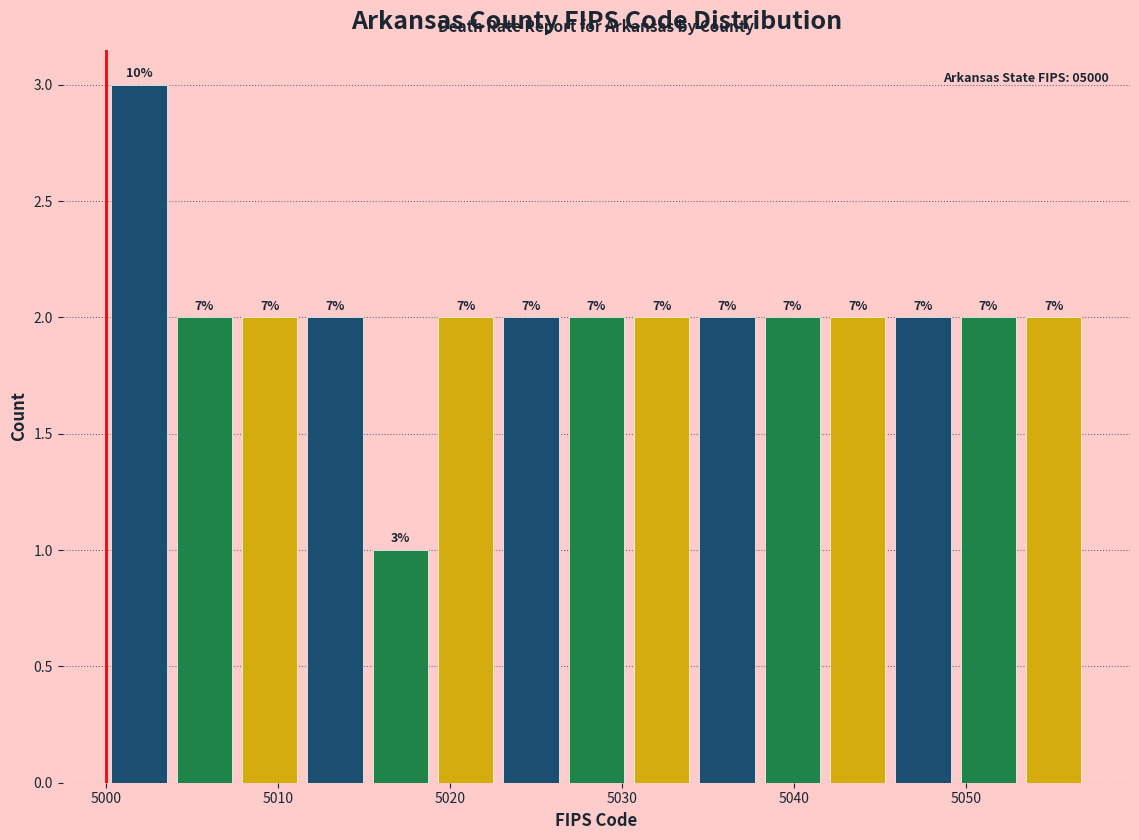

Read against the x-axis, roughly where is the centre of the tallest bar?

5002